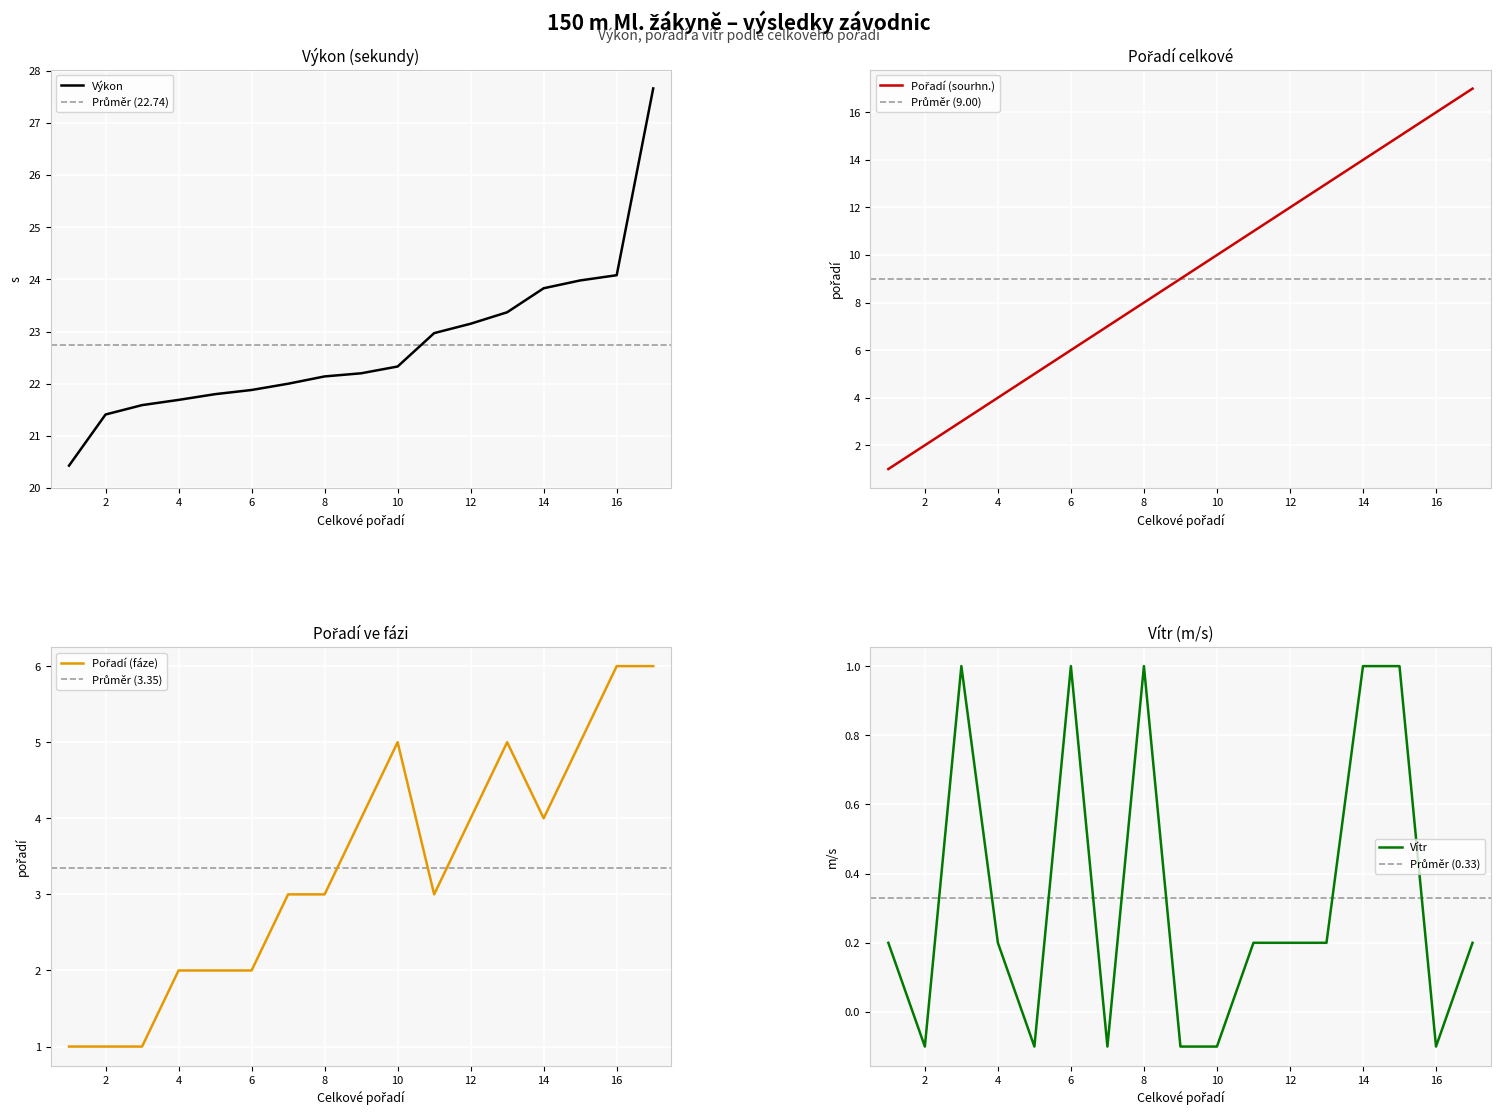

True or false: Výkon has a value of 39.0 at 14.

False